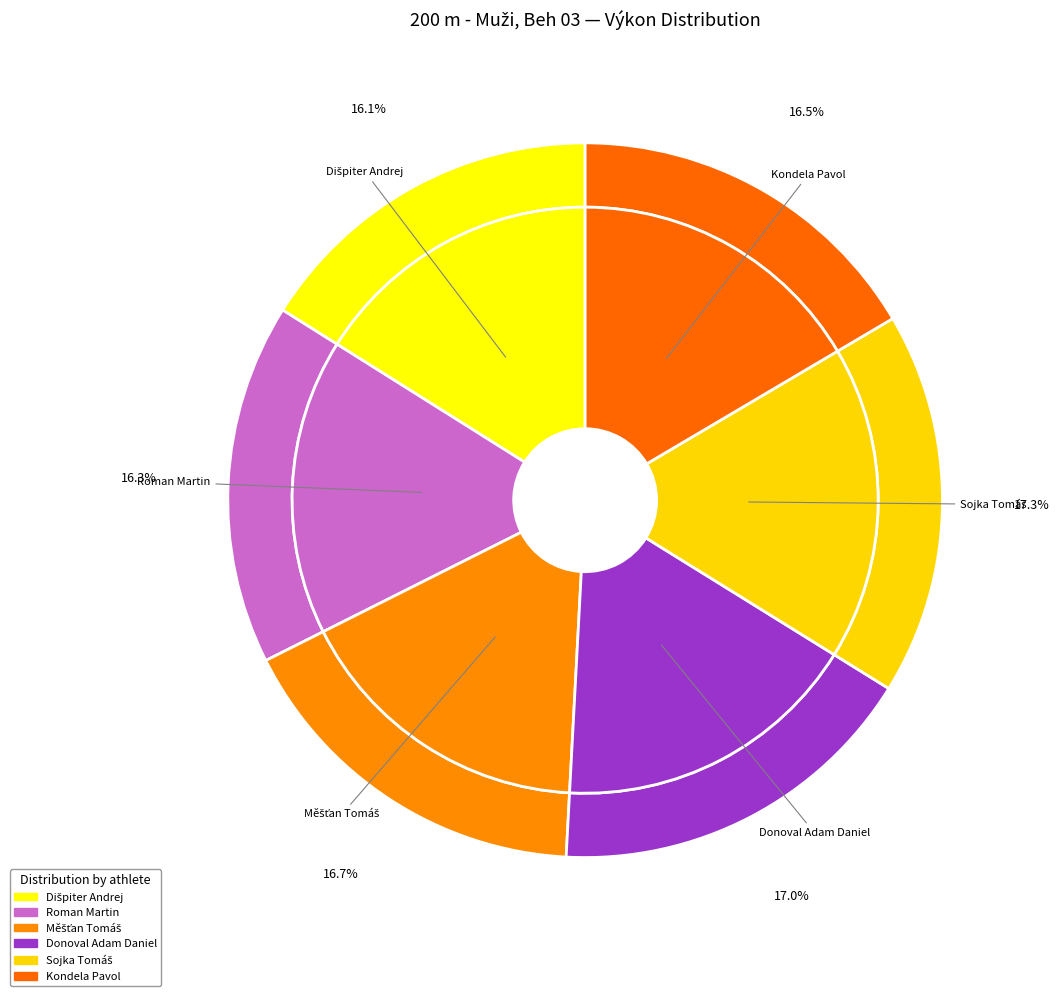

How many segments does this pie chart have?

6